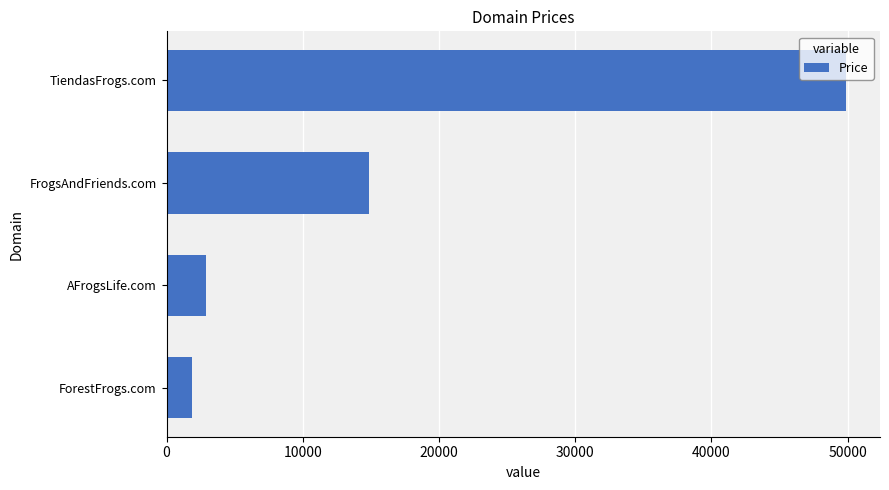

Which category has the highest value across all series?

TiendasFrogs.com